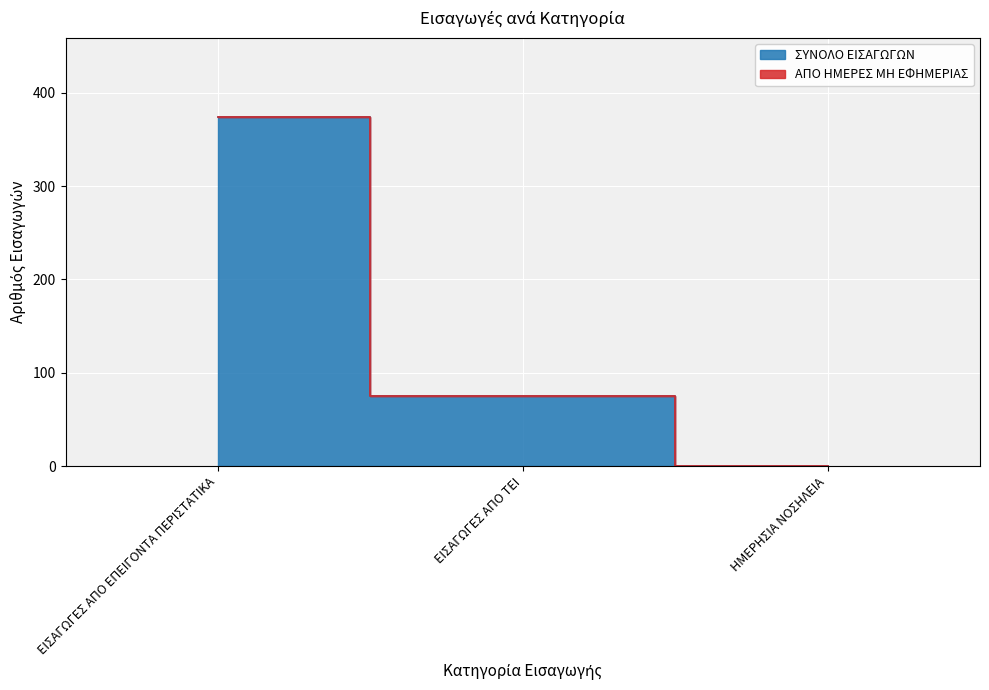

What is the sum of the values at ΕΙΣΑΓΩΓΕΣ ΑΠΟ ΤΕΙ and ΕΙΣΑΓΩΓΕΣ ΑΠΟ ΕΠΕΙΓΟΝΤΑ ΠΕΡΙΣΤΑΤΙΚΑ?

449